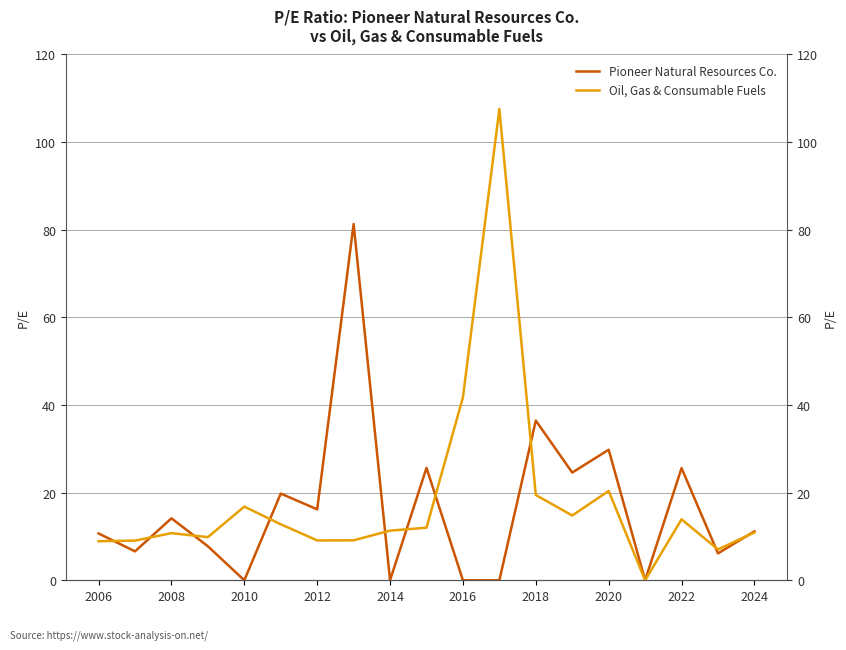

How many interior local valleys does the Oil, Gas & Consumable Fuels series have?

5